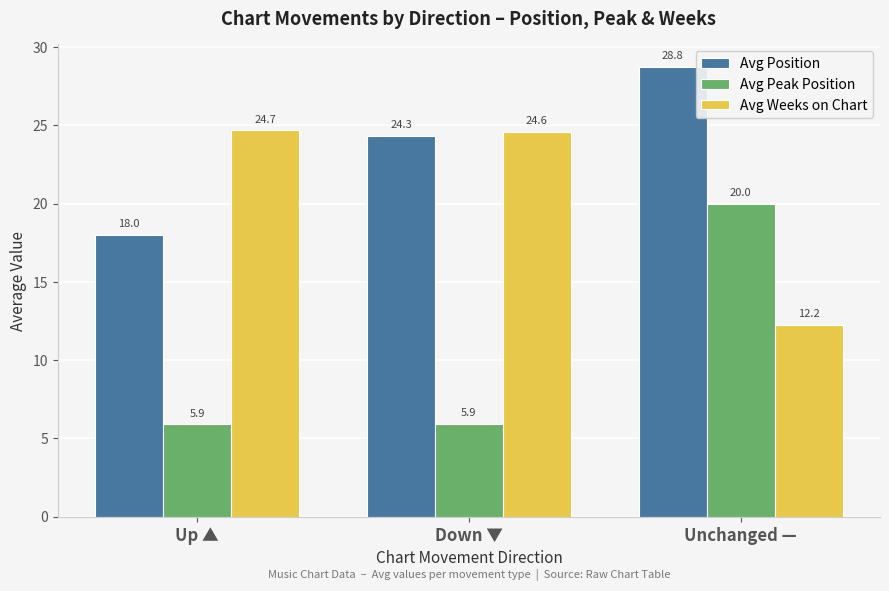

What value does the Avg Position series have at Up ▲?

18.0